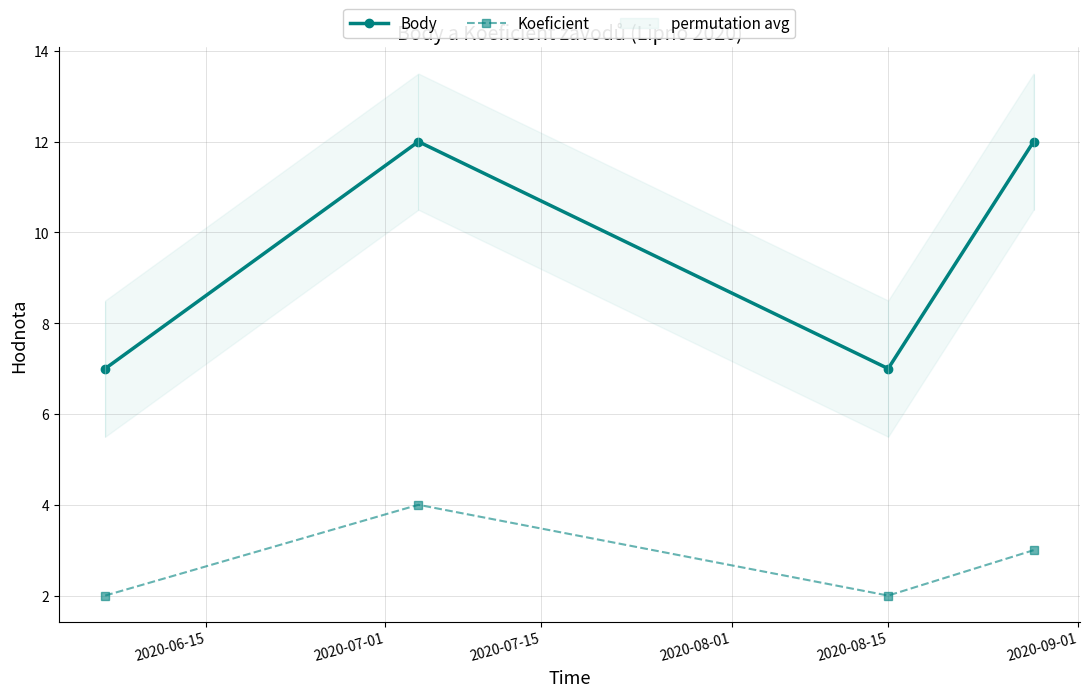

How many interior local valleys does the Koeficient series have?

1